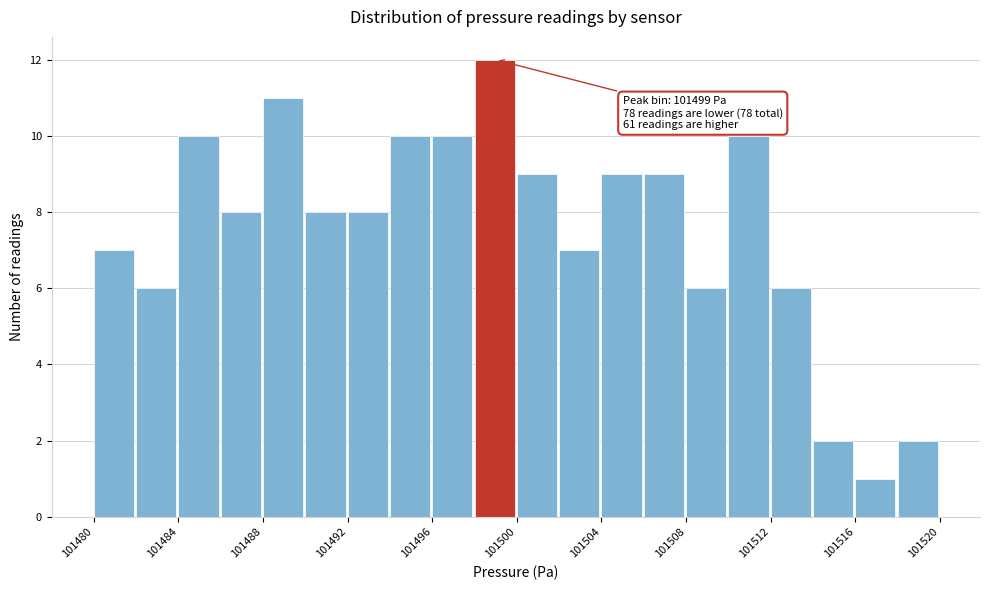

Over which range of the x-axis is the bar tallest?

101498 to 101500